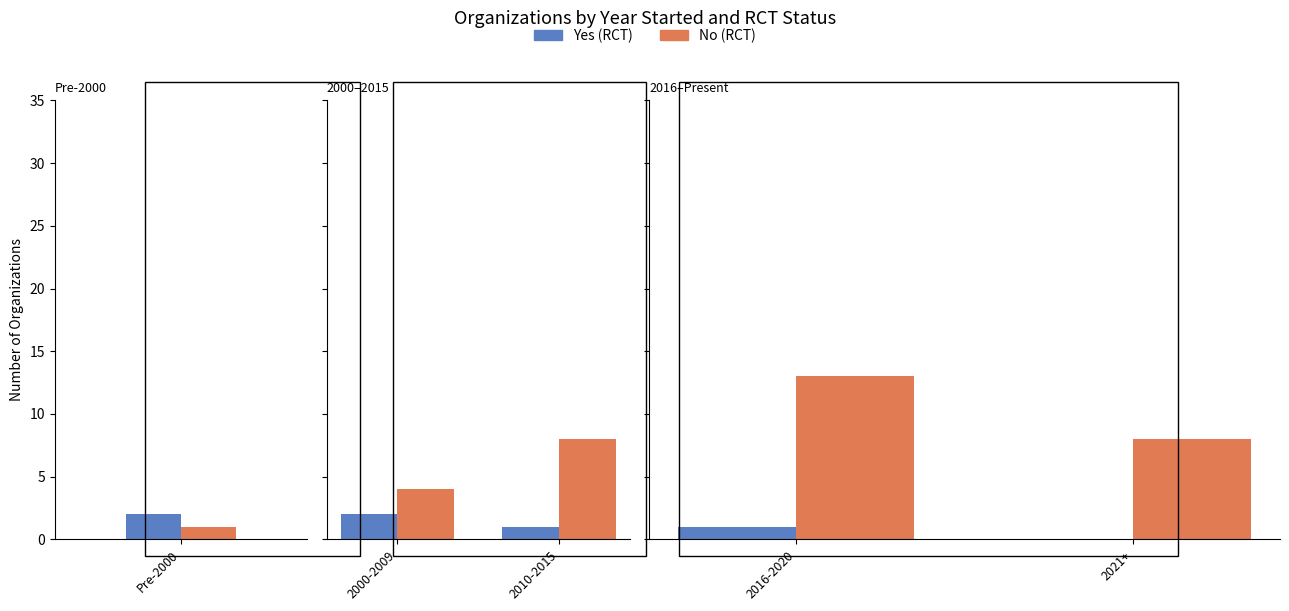

At 2021+, list the series in order from smallest to largest.

Yes (RCT), No (RCT)